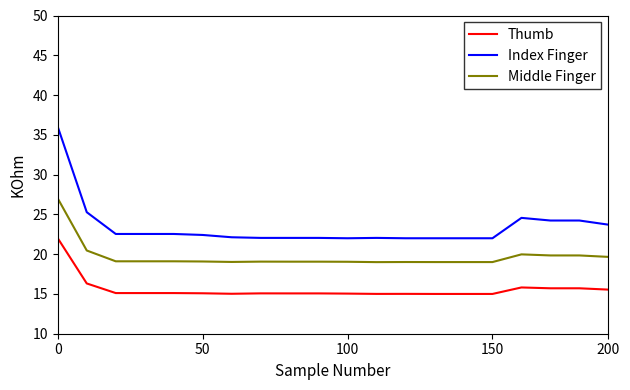

True or false: Index Finger and Middle Finger intersect in this chart.

False